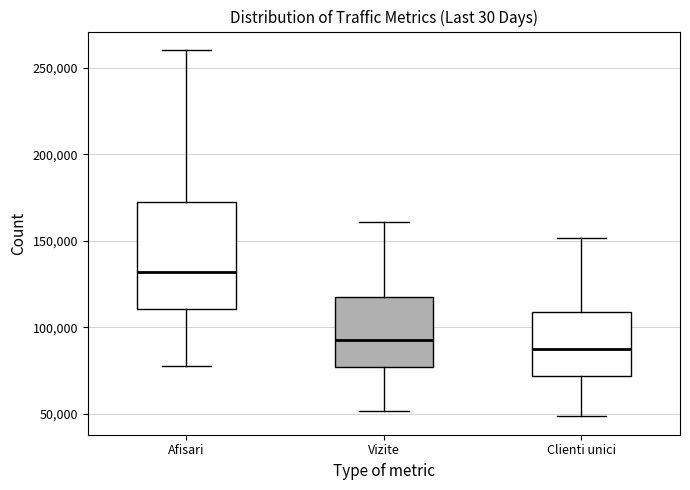

Comparing the boxes themselves (not the whiskers), which one is the tallest?

Afisari